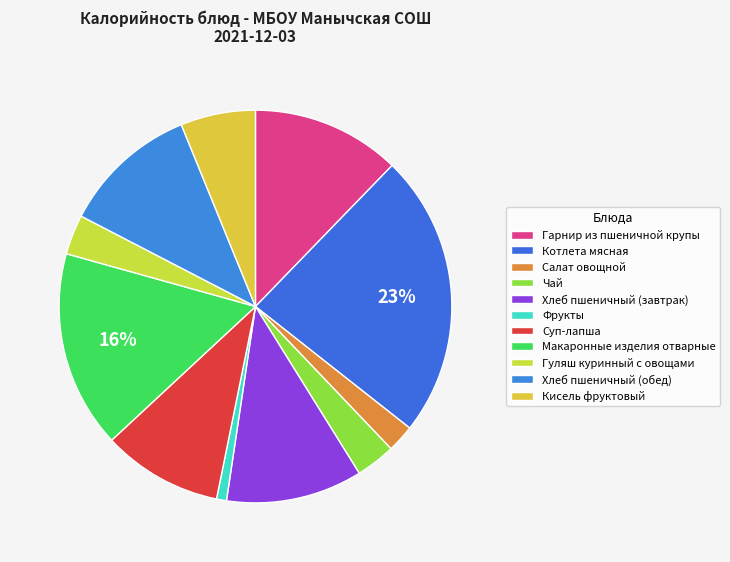

How many segments does this pie chart have?

11